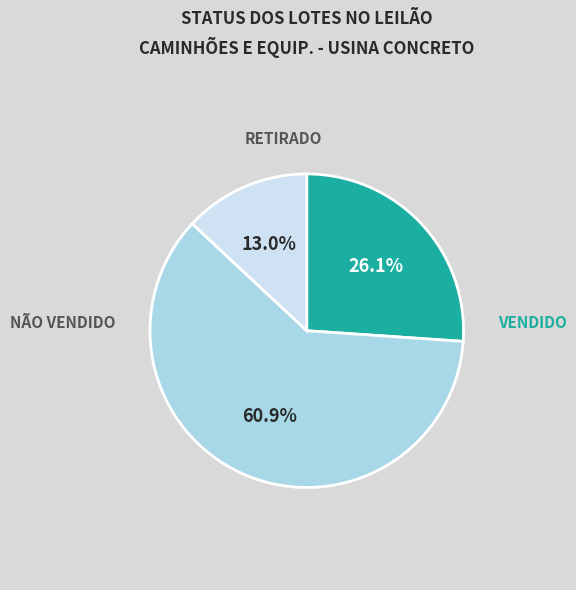

Is there any slice that represents more than half of the pie?

Yes